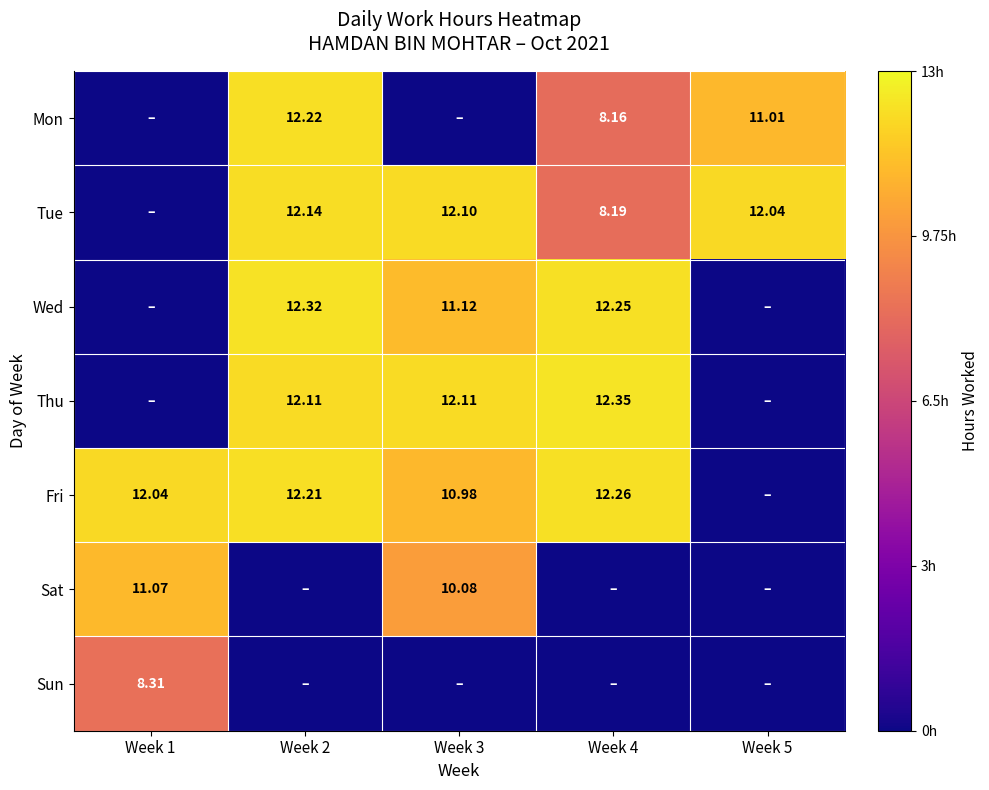

What is the spread (max minus min) of values at Week 3?

12.1